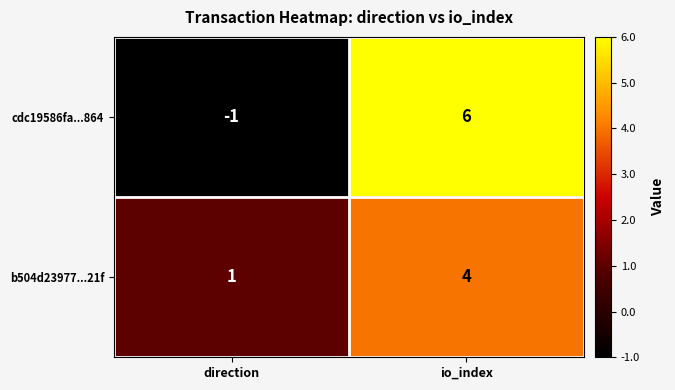

Reading left to right, list all the values displayed in this chart.

cdc19586fa...864: direction=-1	io_index=6
b504d23977...21f: direction=1	io_index=4